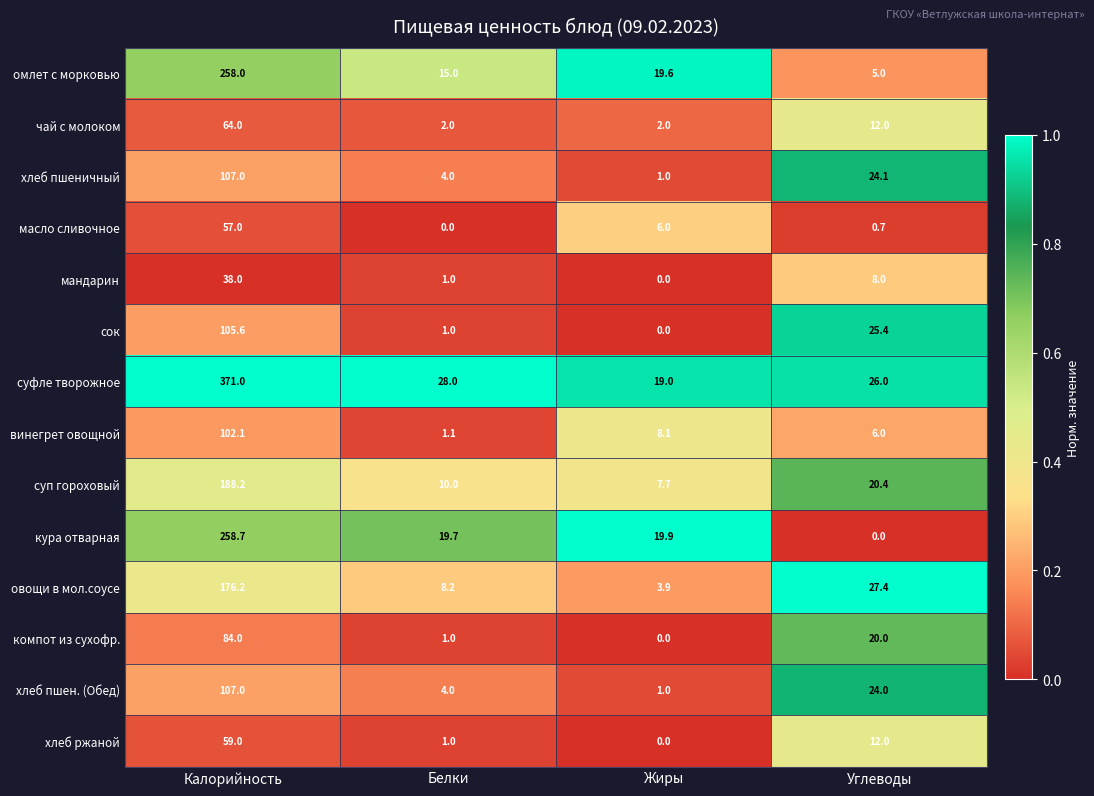

At which category is the sum across all series the highest?

Калорийность